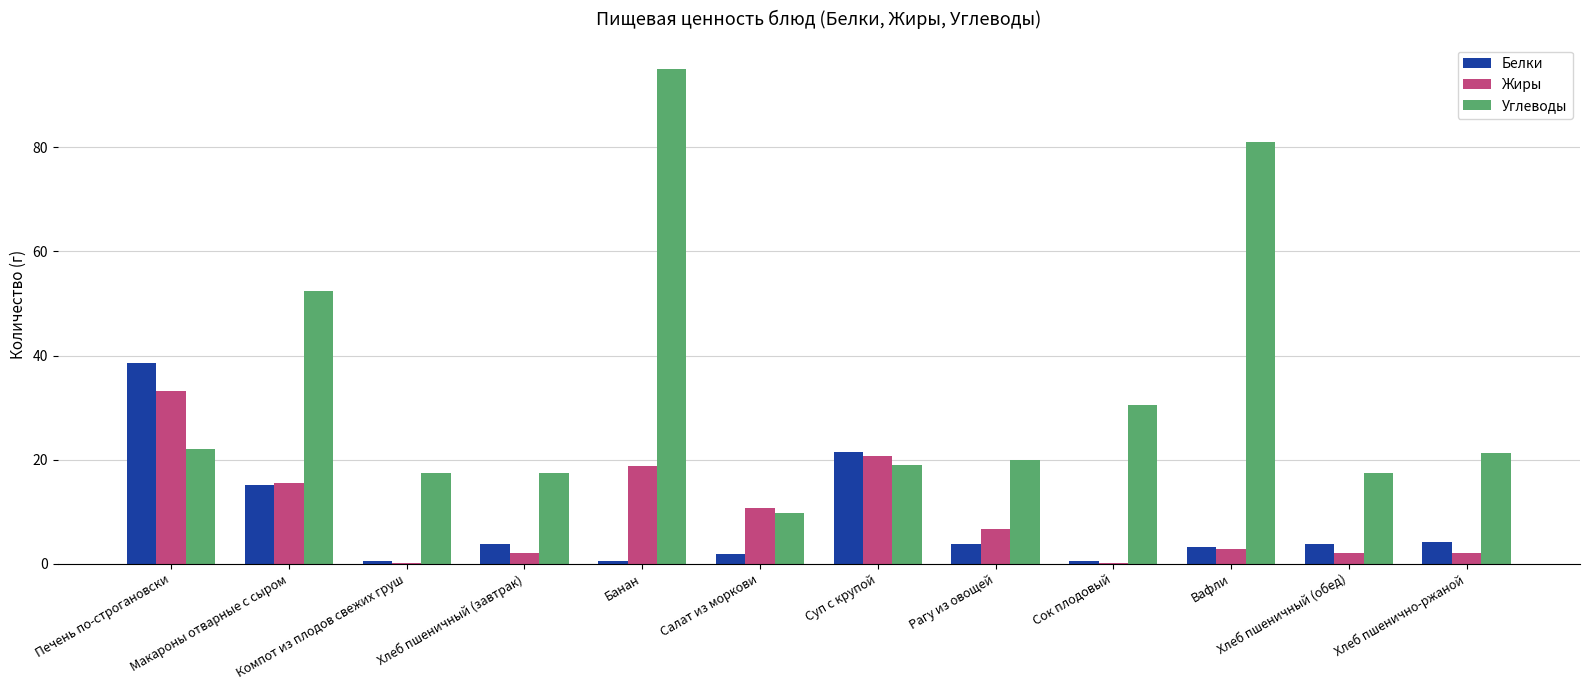

What is the sum of the Жиры values at Банан and Компот из плодов свежих груш?

18.8